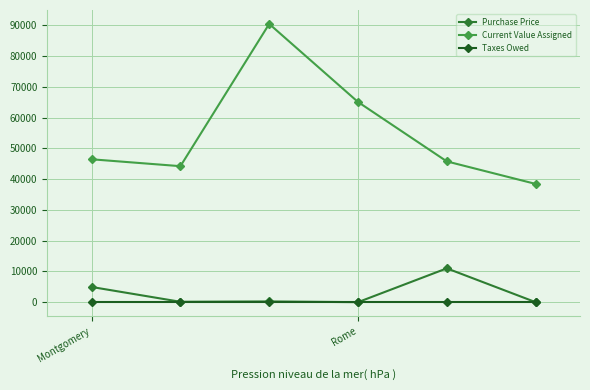

What is the sum of all Current Value Assigned values?

330573.0